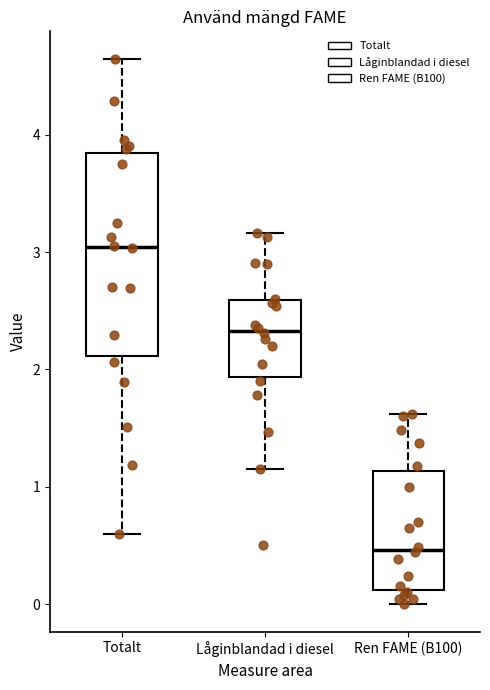

Which box has the lowest median line?

Ren FAME (B100)